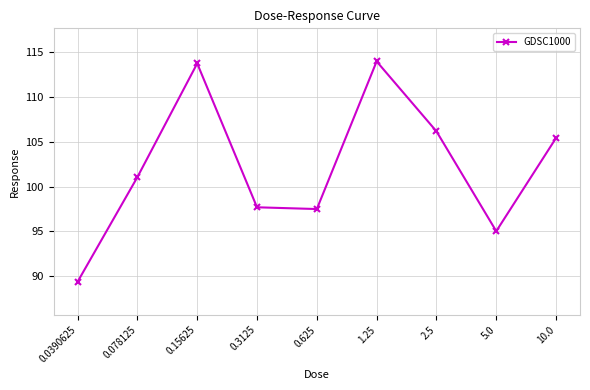

How many lines are shown in the chart?

1